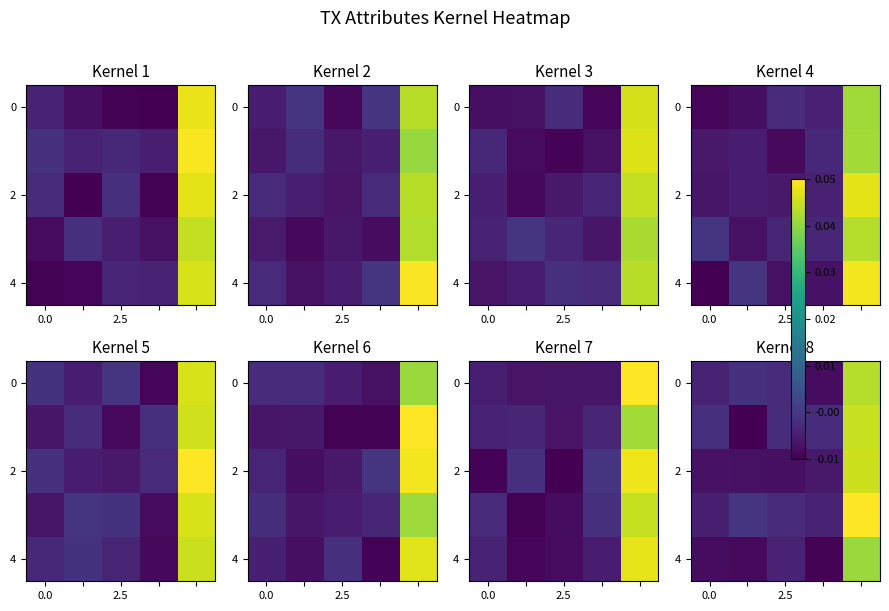

What is the total value across all series at 4?

0.2